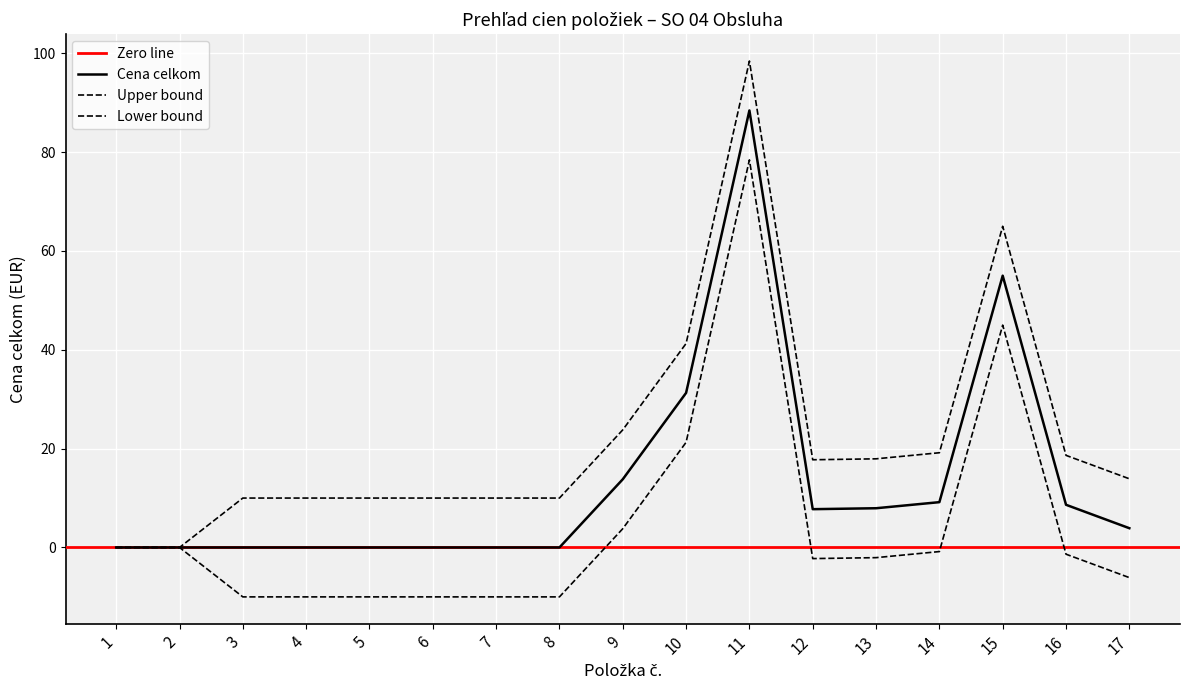

Reading left to right, transcribe all the data shown in this chart.

Cena celkom: 1=0.0	2=0.0	3=0.0	4=0.0	5=0.0	6=0.0	7=0.0	8=0.0	9=13.8	10=31.3	11=88.4	12=7.8	13=7.9	14=9.2	15=55.0	16=8.6	17=3.9
Upper bound: 1=0.0	2=0.0	3=10.0	4=10.0	5=10.0	6=10.0	7=10.0	8=10.0	9=23.8	10=41.3	11=98.4	12=17.8	13=17.9	14=19.2	15=65.0	16=18.6	17=13.9
Lower bound: 1=0.0	2=0.0	3=-10.0	4=-10.0	5=-10.0	6=-10.0	7=-10.0	8=-10.0	9=3.8	10=21.3	11=78.4	12=-2.2	13=-2.1	14=-0.8	15=45.0	16=-1.4	17=-6.1